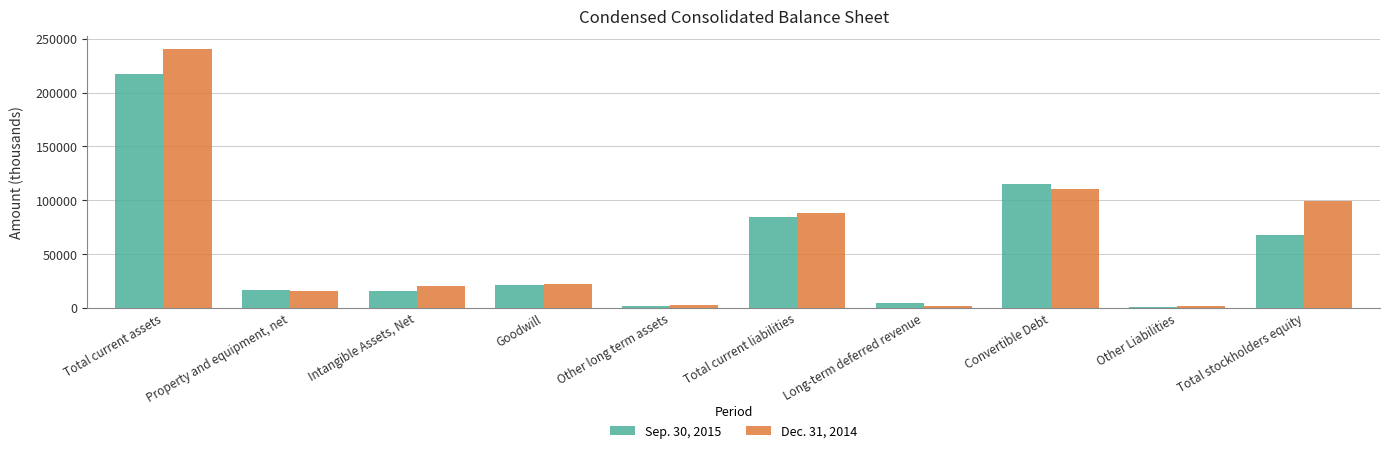

Rank the series by their maximum value, from lowest to highest.

Sep. 30, 2015, Dec. 31, 2014